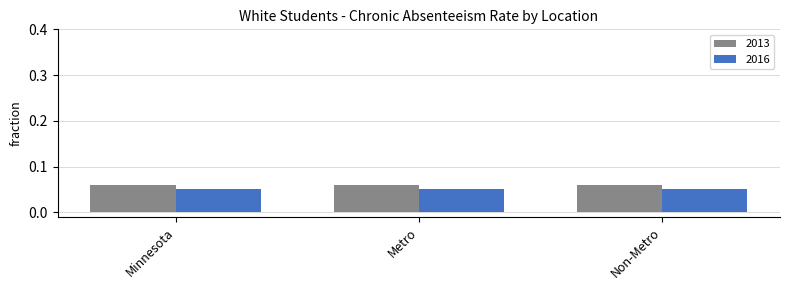

Is the value of 2013 at Minnesota greater than the value of 2016 at Minnesota?

Yes